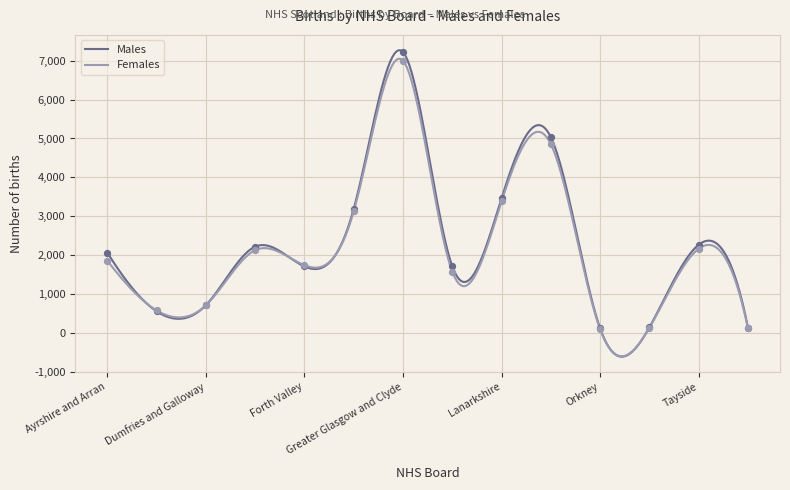

Which series has the widest spread of values?

Males